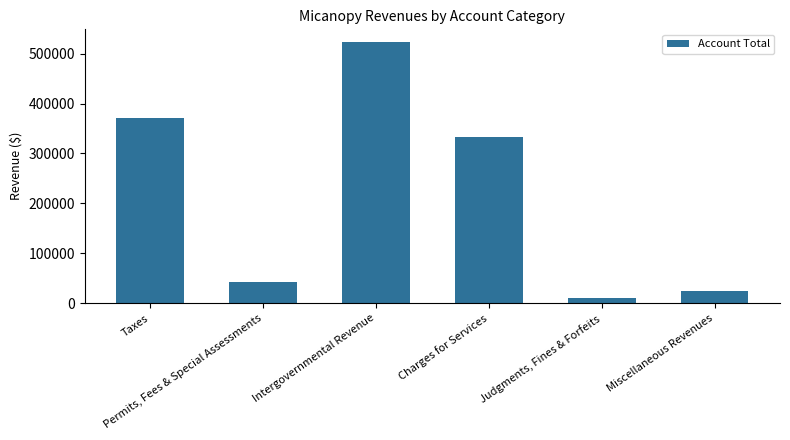

At which category does the chart reach its minimum across all series?

Judgments, Fines & Forfeits